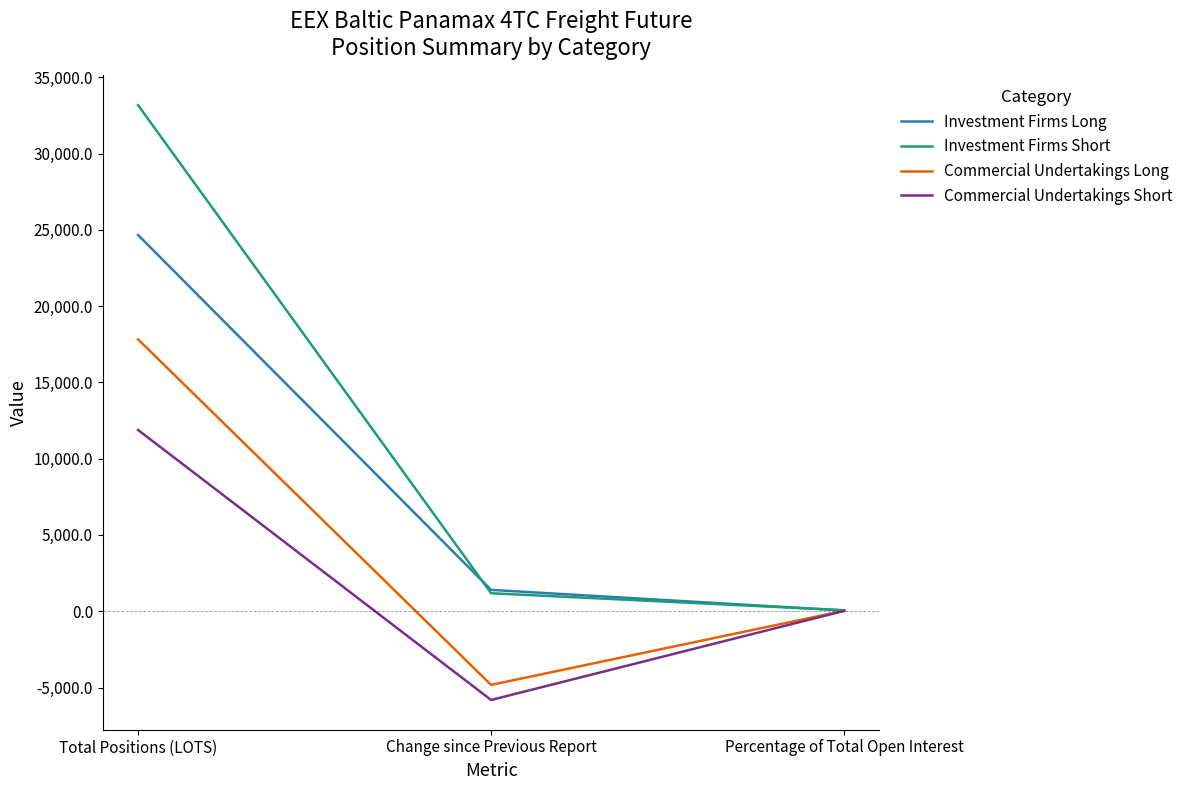

The Commercial Undertakings Short series shows -1670.7 at Change since Previous Report. True or false?

False